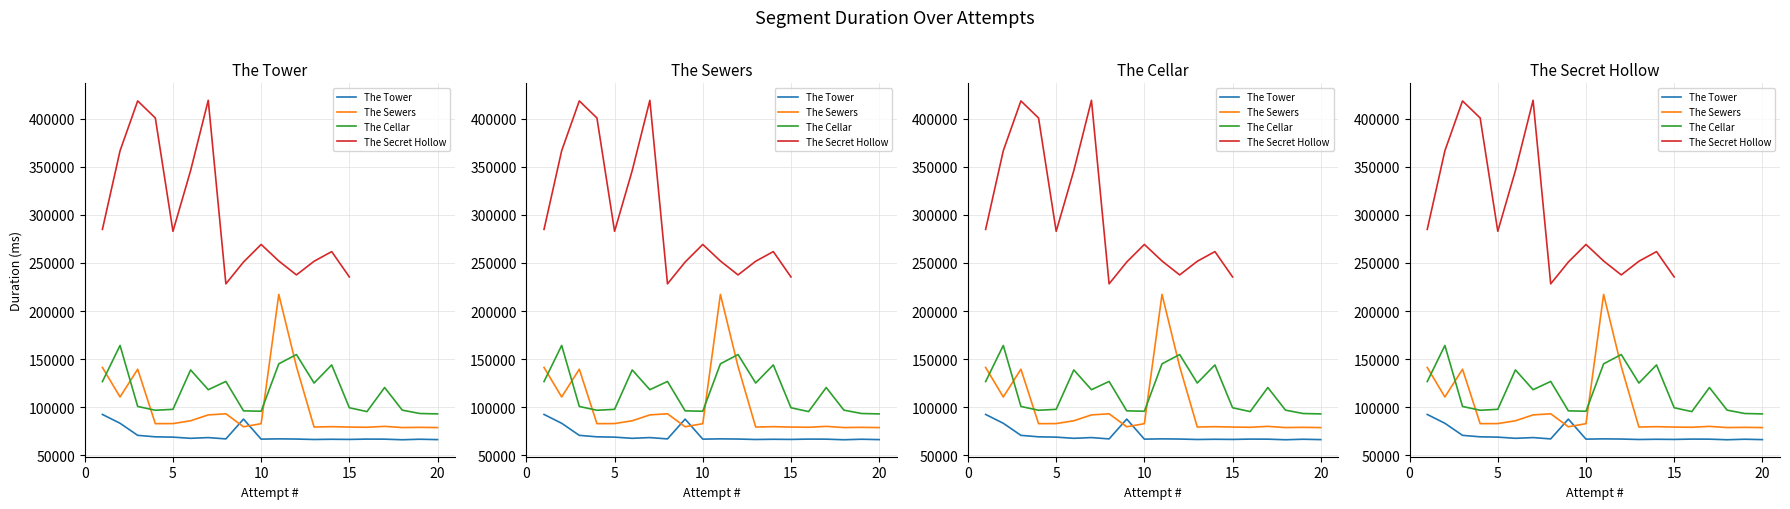

Where is the first local minimum for The Sewers?

Attempt 2